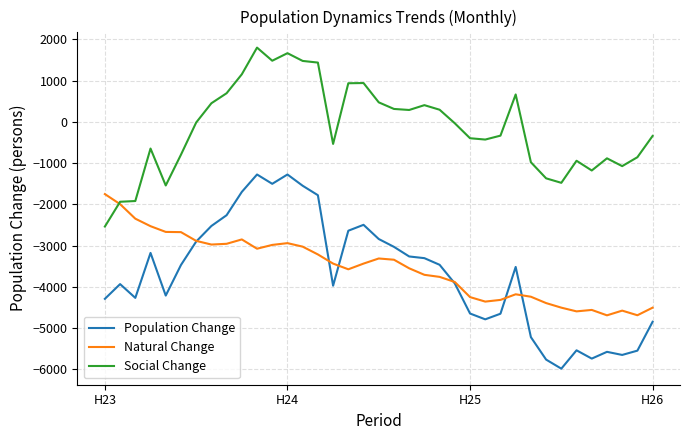

Which series has the widest spread of values?

Population Change